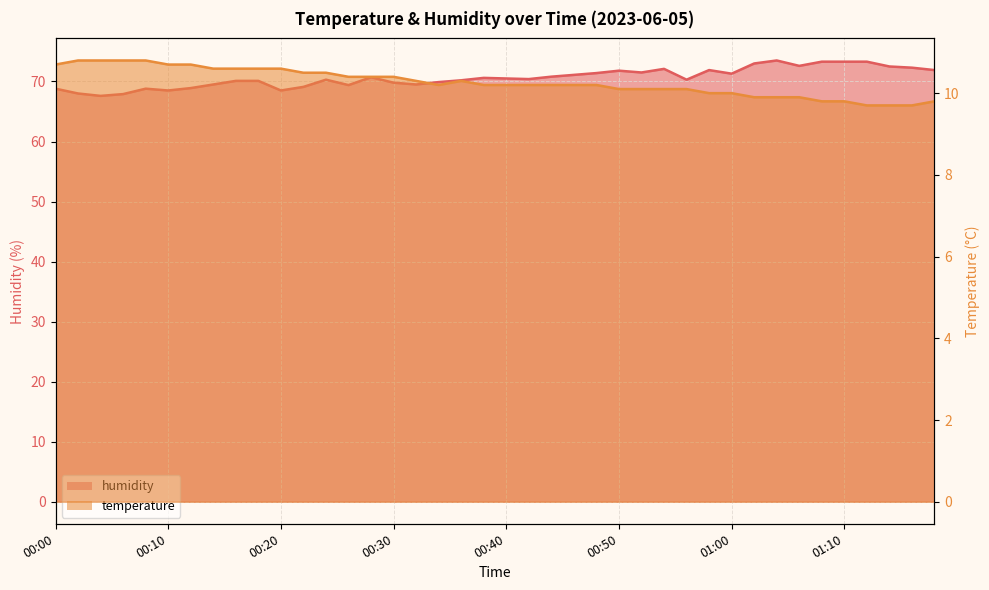

The humidity series shows 94.3 at 00:32. True or false?

False